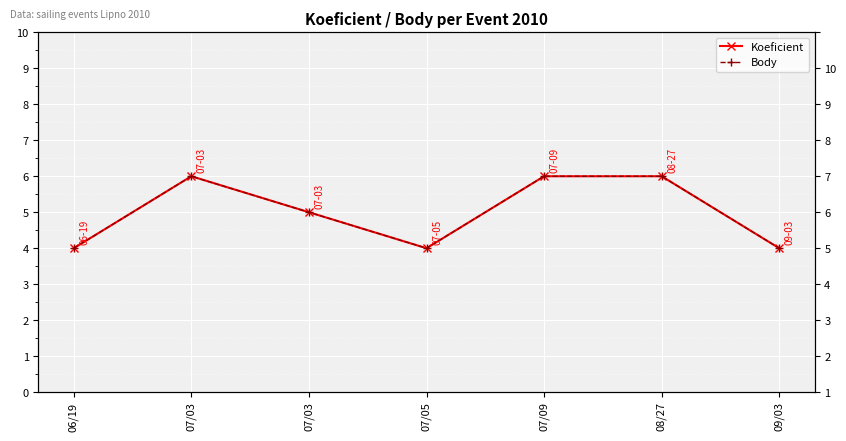

Is it true that Body equals 6 at 07/09?

True